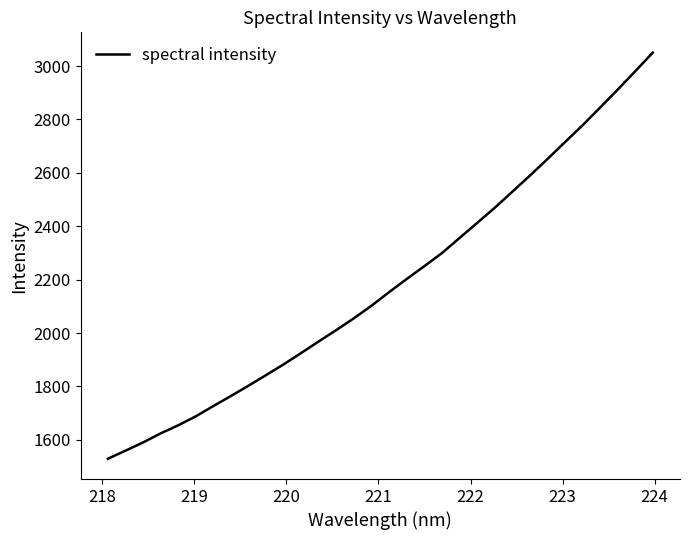

Reading right to left, what are all the values shown in this chart?

3050.1	2980.4	2911.5	2844.3	2778.0	2715.0	2651.4	2589.4	2529.1	2469.2	2412.5	2356.2	2299.7	2250.8	2202.9	2153.8	2103.0	2056.0	2011.9	1969.3	1925.9	1883.3	1842.9	1803.2	1764.6	1726.9	1688.3	1654.7	1624.4	1590.4	1559.6	1529.4